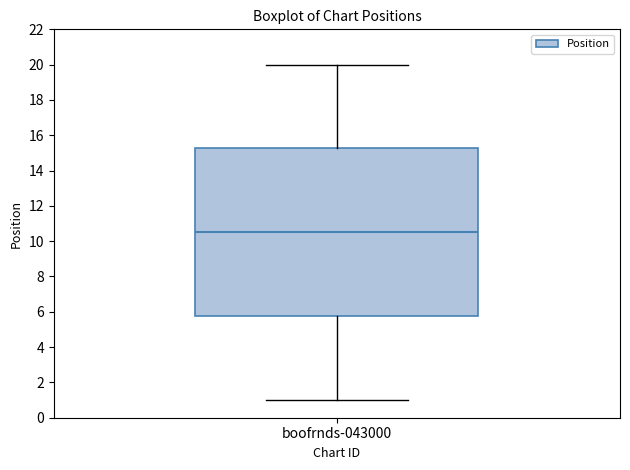

Read this box plot against the y-axis: the position of the median line, the range covered by the box, and the ends of both whiskers. The values are not printed on the chart, so give them approximately, as read against the axis.

median 10.6, box 5.8 to 15.2, whiskers 1.0 to 20.0